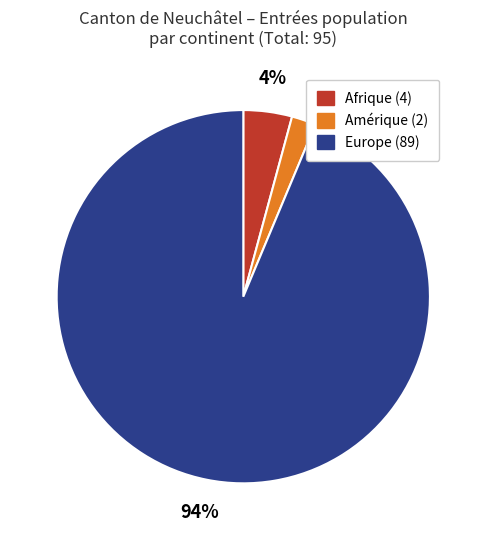

To the nearest percent, what is the average slice percentage?

33%